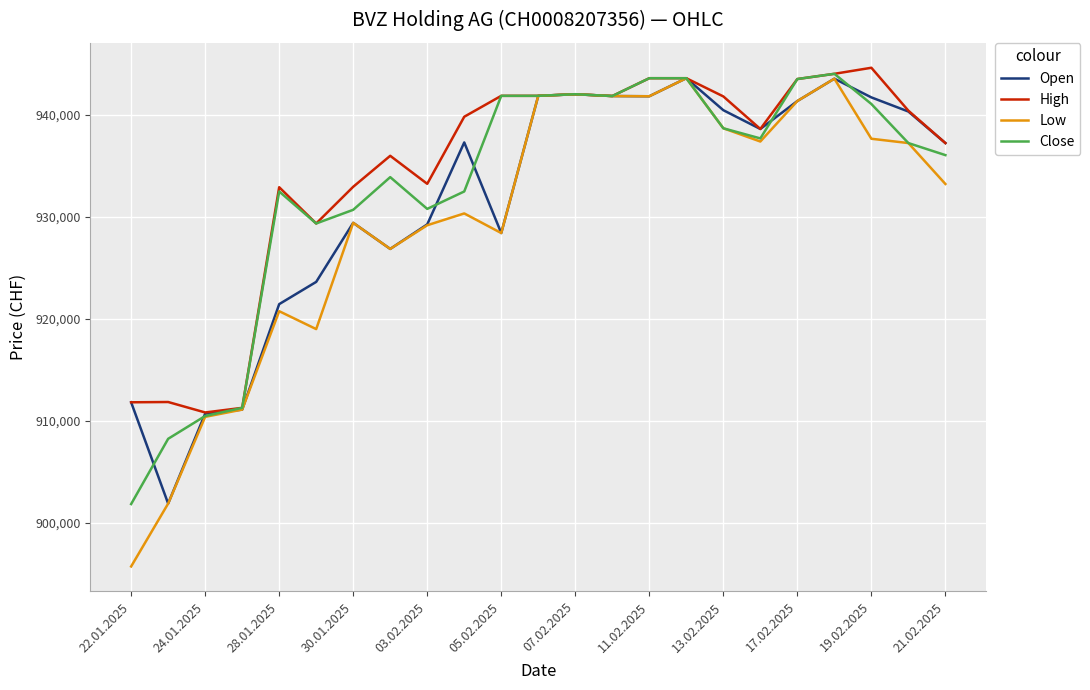

How many lines are shown in the chart?

4